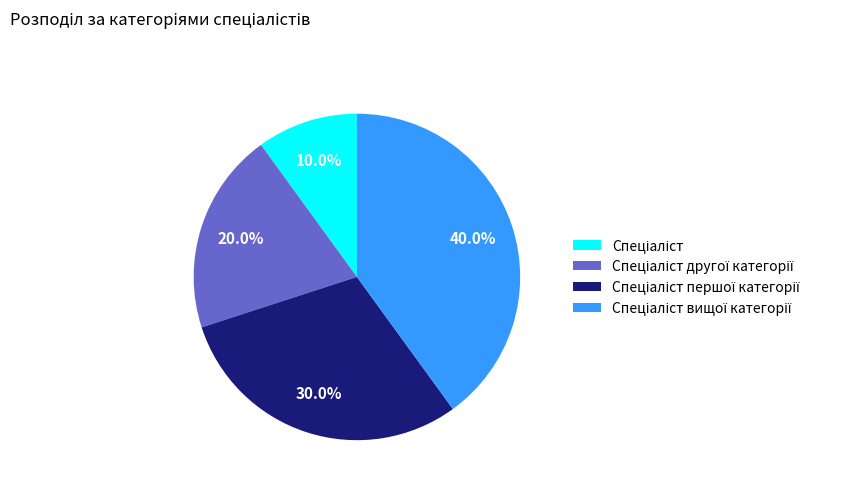

How many slices are in this pie chart?

4